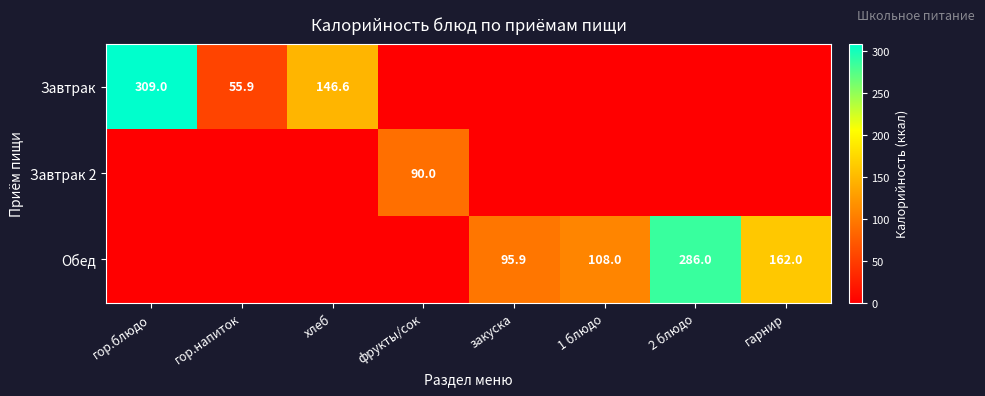

The value of Обед at закуска is 95.9. True or false?

True